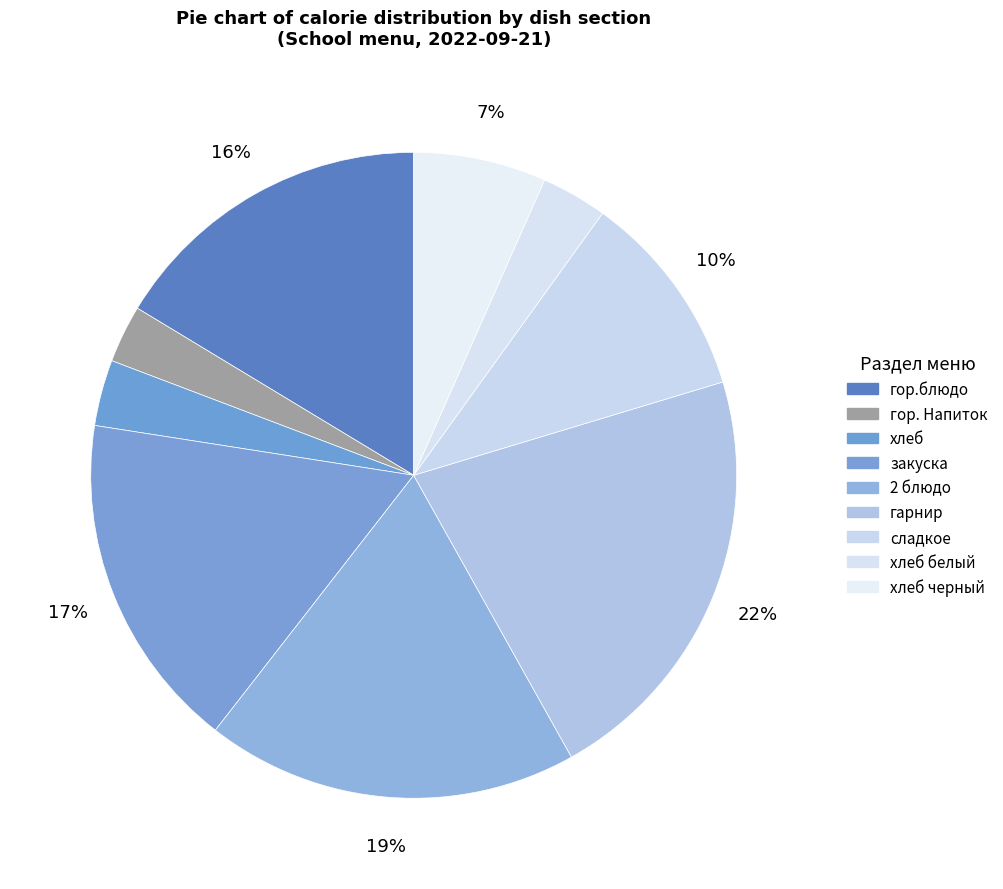

How many segments does this pie chart have?

9